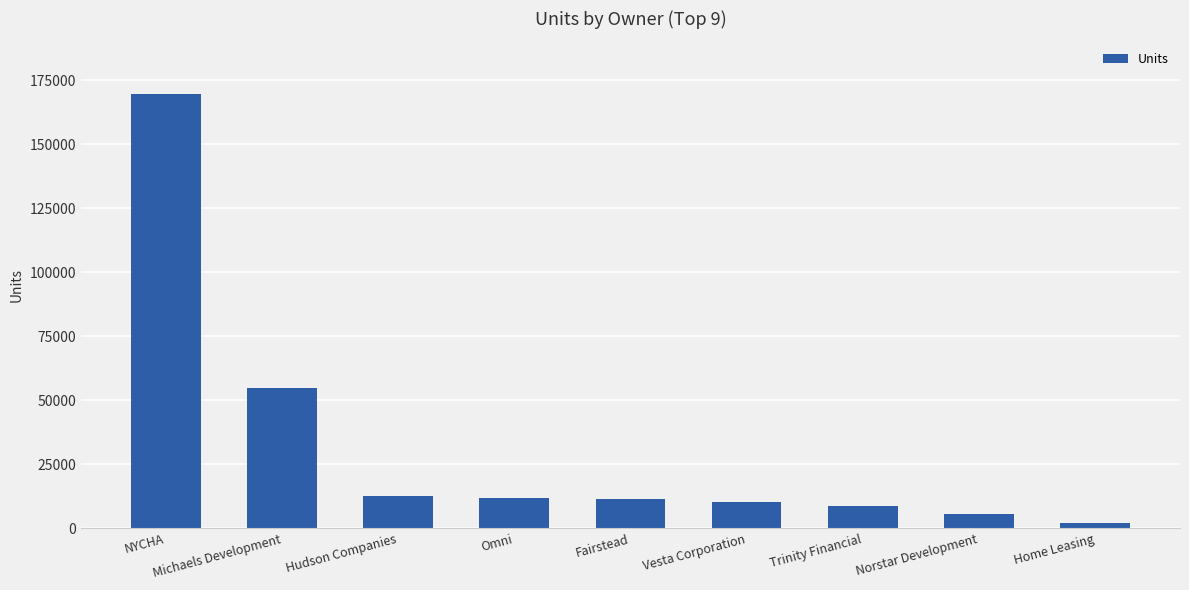

What is the change in value from Michaels Development to Norstar Development?

-49252